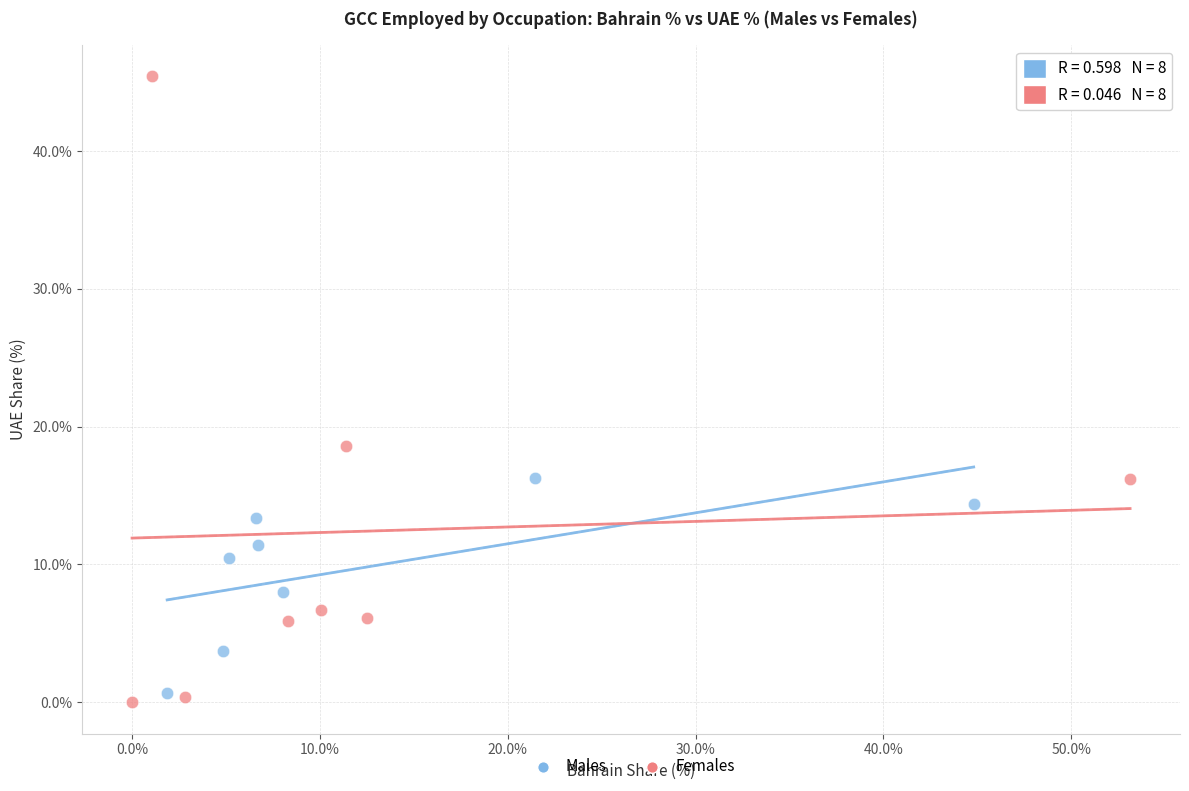

Which series has the widest spread of Y values?

Females